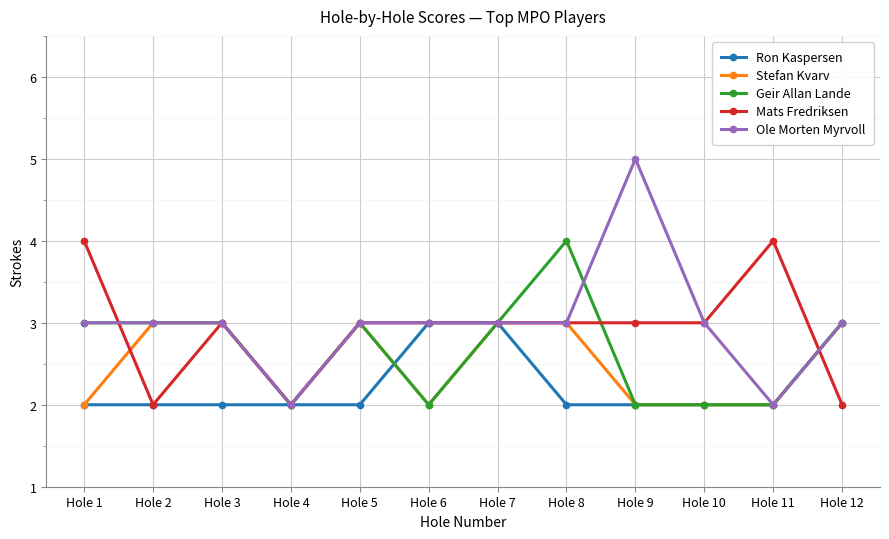

How many data points does each series have?

12